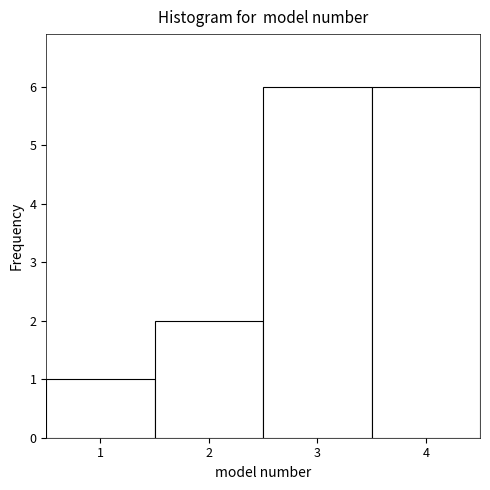

Reading left to right, list every bar in this chart as the range it spans on the x-axis followed by its height. The values are not printed on the chart, so give them approximately, as read against the axis.

0.5 to 1.5: 1
1.5 to 2.5: 2
2.5 to 3.5: 6
3.5 to 4.5: 6